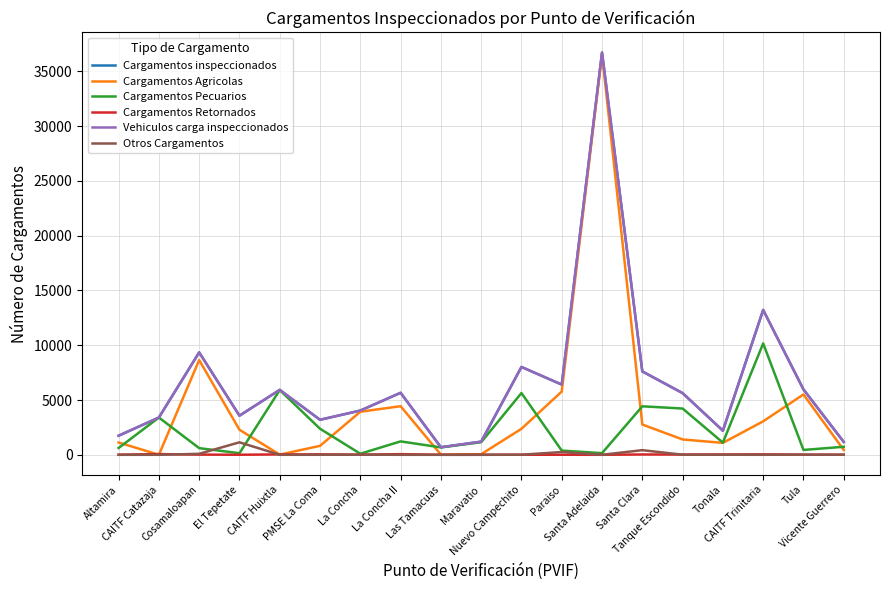

At how many categories does at least one series exceed 31909?

1